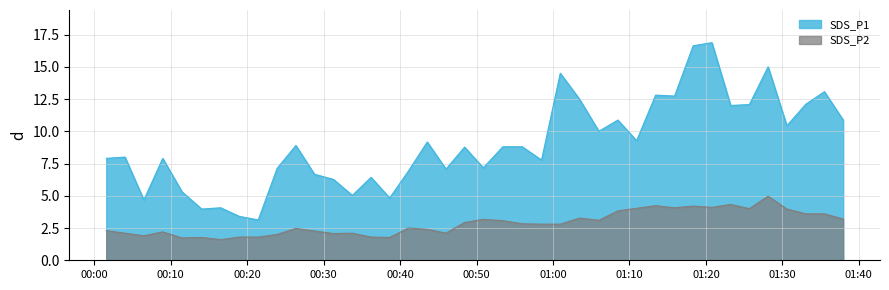

Rank the series by their maximum value, from lowest to highest.

SDS_P2, SDS_P1